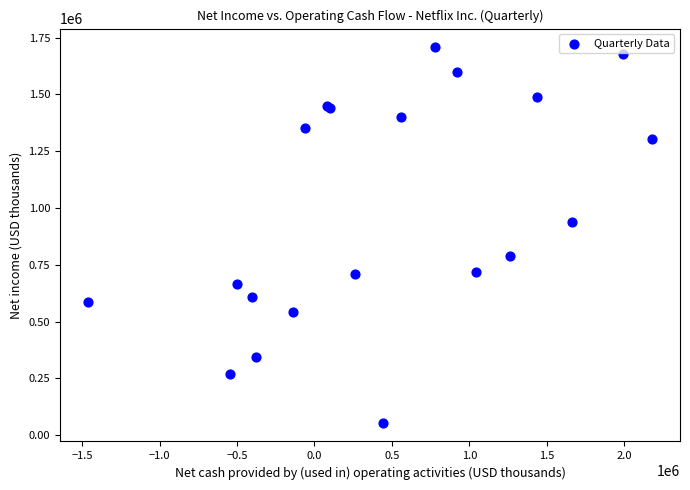

What Y value in the scatter plot is closest to 880999?

937838